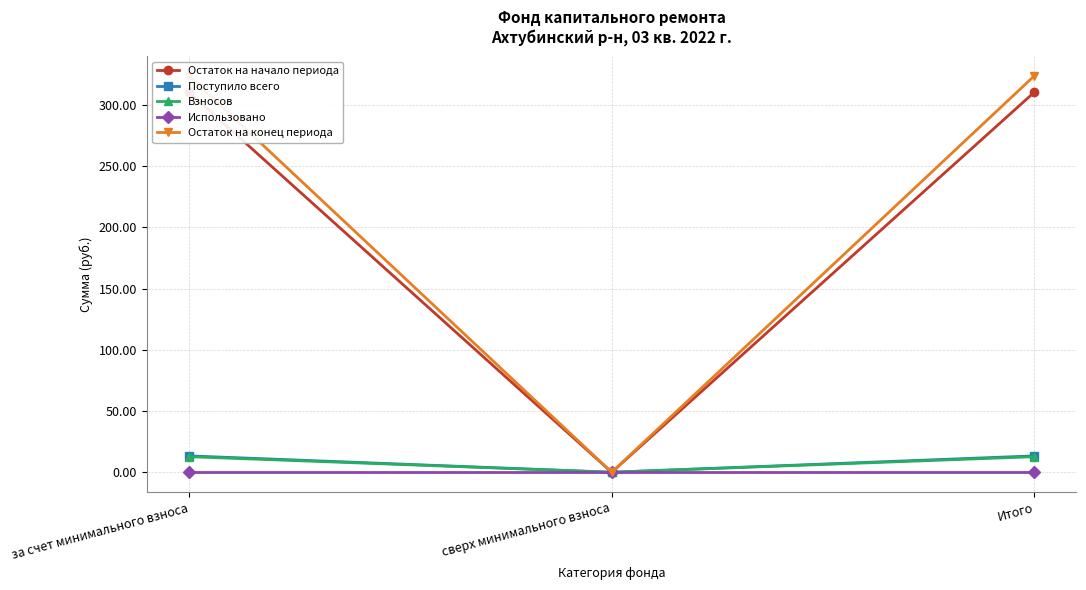

Where does the Остаток на начало периода series first go above 310?

за счет минимального взноса